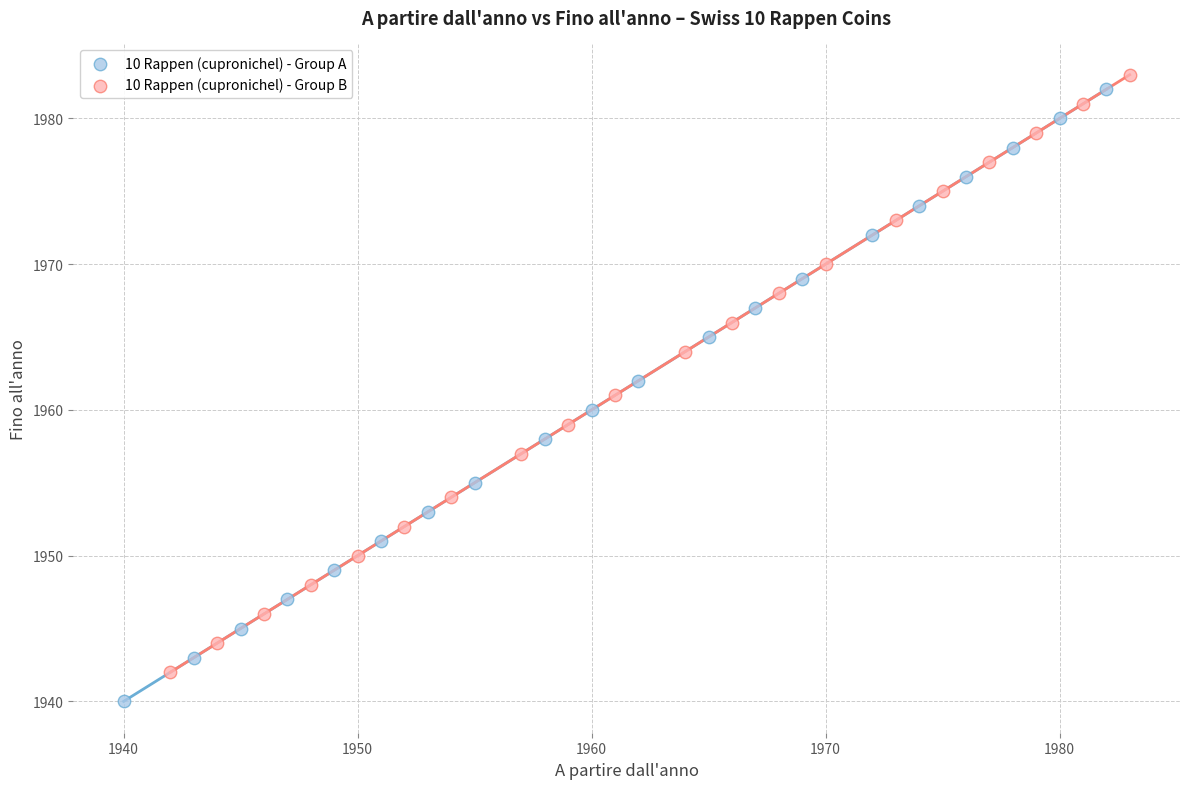

Which series contains the highest Y value?

10 Rappen (cupronichel) - Group B